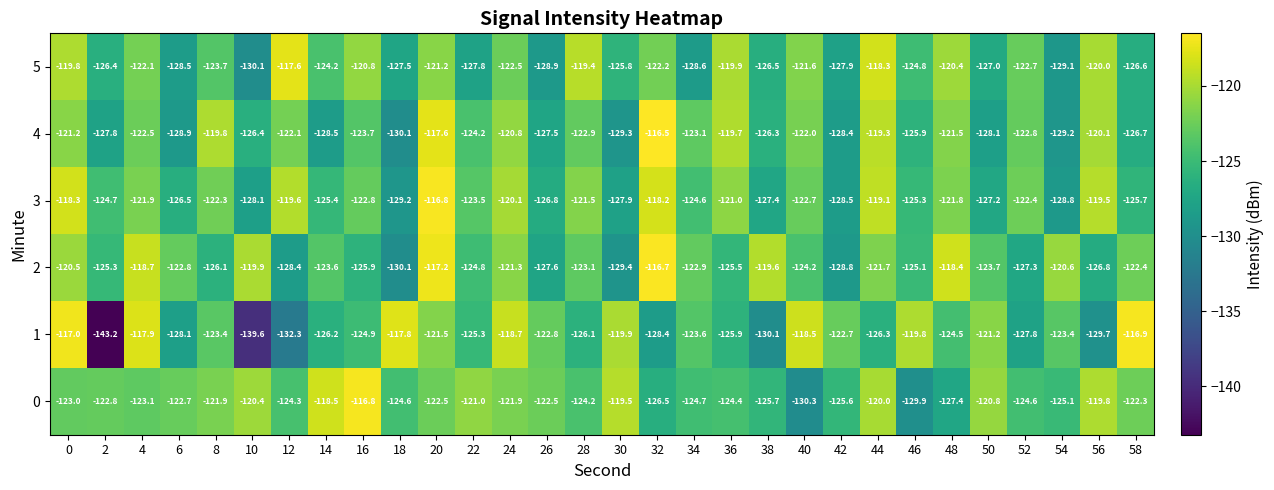

At which category is the sum across all series the highest?

20